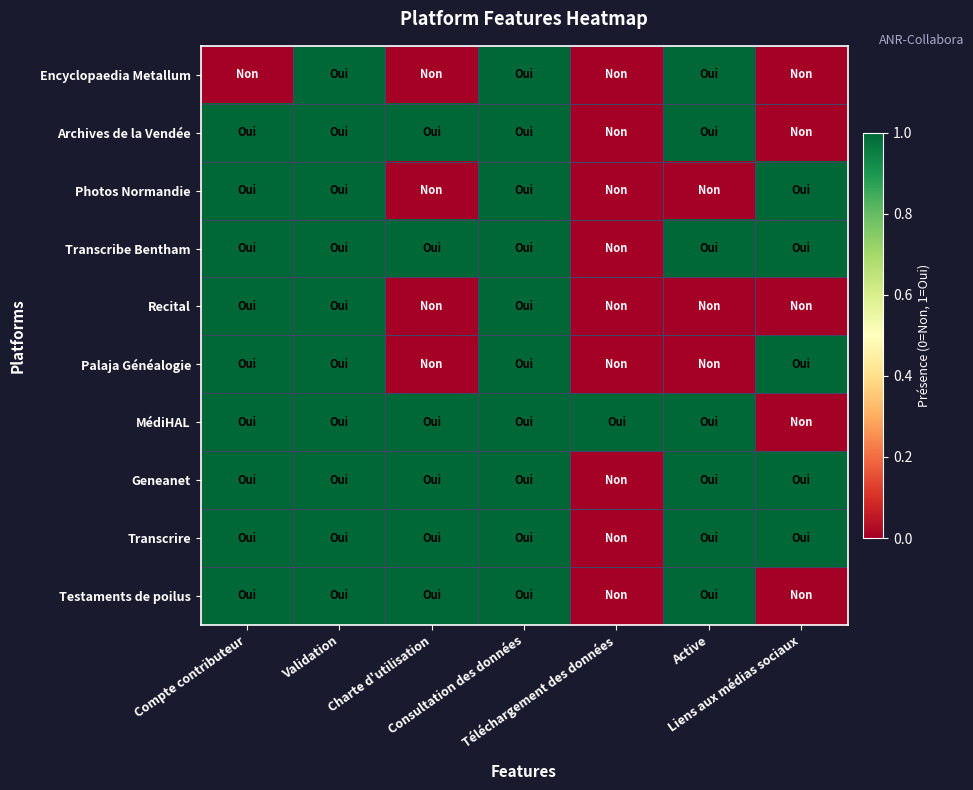

Which series has the widest spread of values?

Encyclopaedia Metallum